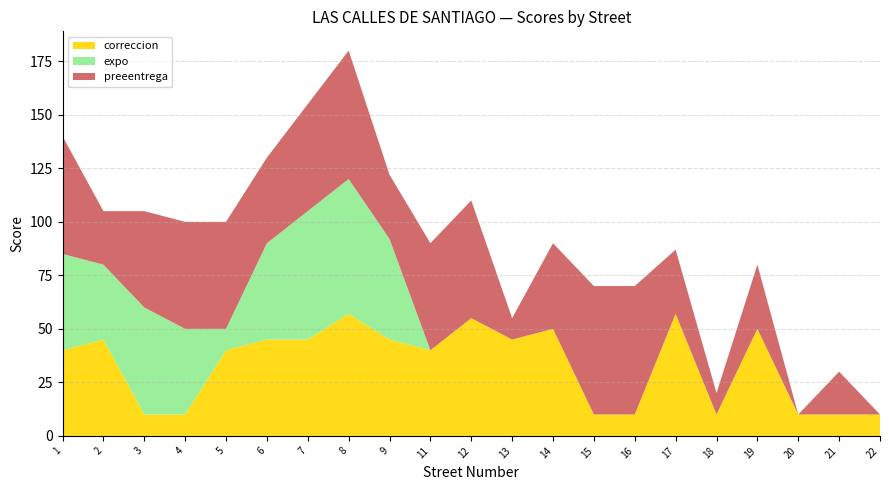

Reading left to right, what are all the values shown in this chart?

correccion: 40	45	10	10	40	45	45	57	45	40	55	45	50	10	10	57	10	50	10	10	10
expo: 45	35	50	40	10	45	60	63	47	0	0	0	0	0	0	0	0	0	0	0	0
preeentrega: 55	25	45	50	50	40	50	60	30	50	55	10	40	60	60	30	10	30	0	20	0